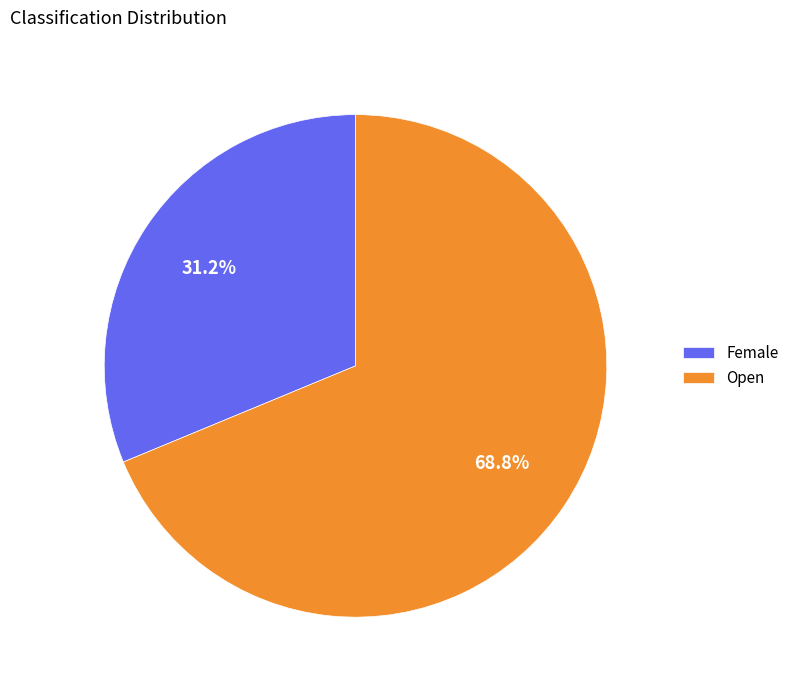

What percentage is the Open slice, to the nearest percent?

69%